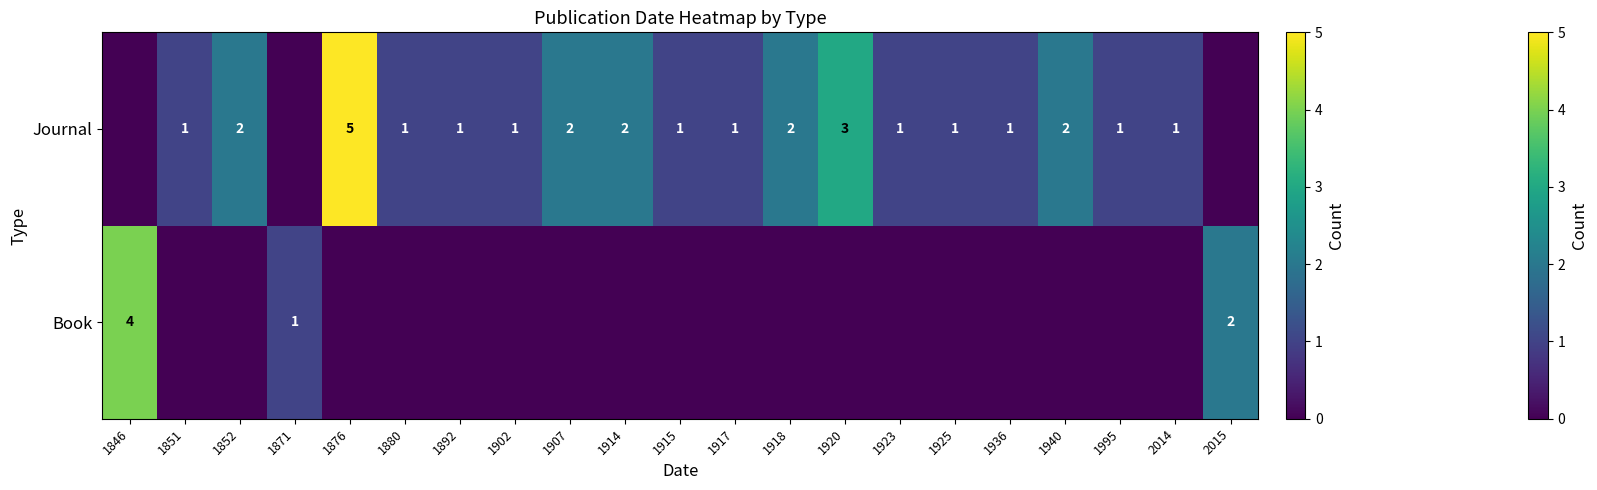

The Journal series shows 1 at 1917. True or false?

True